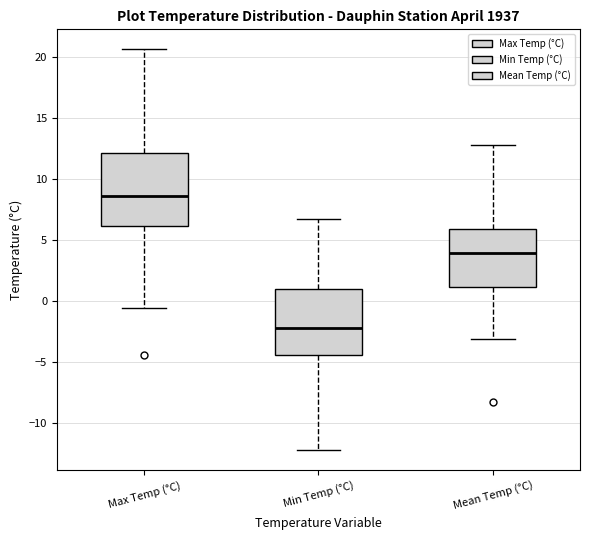

Reading left to right, transcribe this box plot: for each box, give where its median line is, the range the box spans, and where its two whiskers end, as read against the y-axis. The values are not printed on the chart, so give them approximately, as read against the axis.

Max Temp (°C): median 8.5, box 6.0 to 12.0, whiskers -0.5 to 20.5
Min Temp (°C): median -2.0, box -4.5 to 1.0, whiskers -12.0 to 6.5
Mean Temp (°C): median 4.0, box 1.0 to 6.0, whiskers -3.0 to 13.0